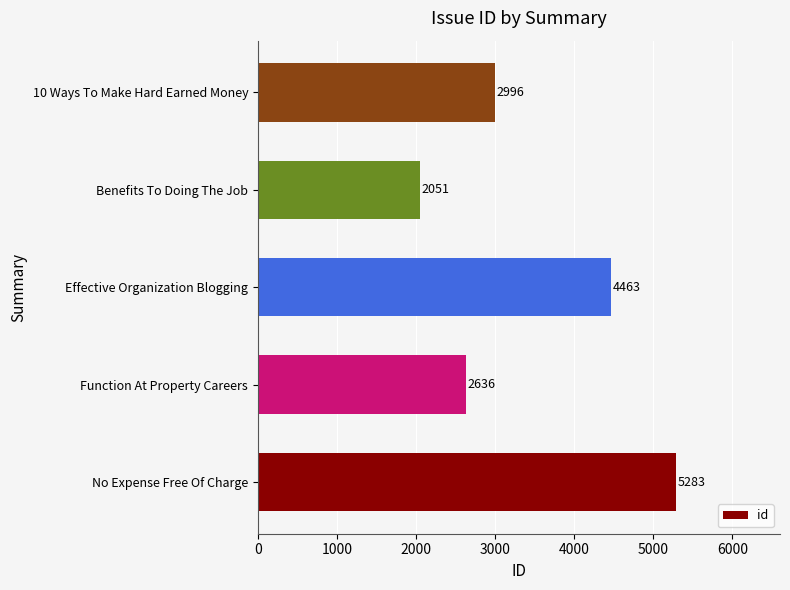

Rank the categories by value from lowest to highest.

Benefits To Doing The Job, Function At Property Careers, 10 Ways To Make Hard Earned Money, Effective Organization Blogging, No Expense Free Of Charge